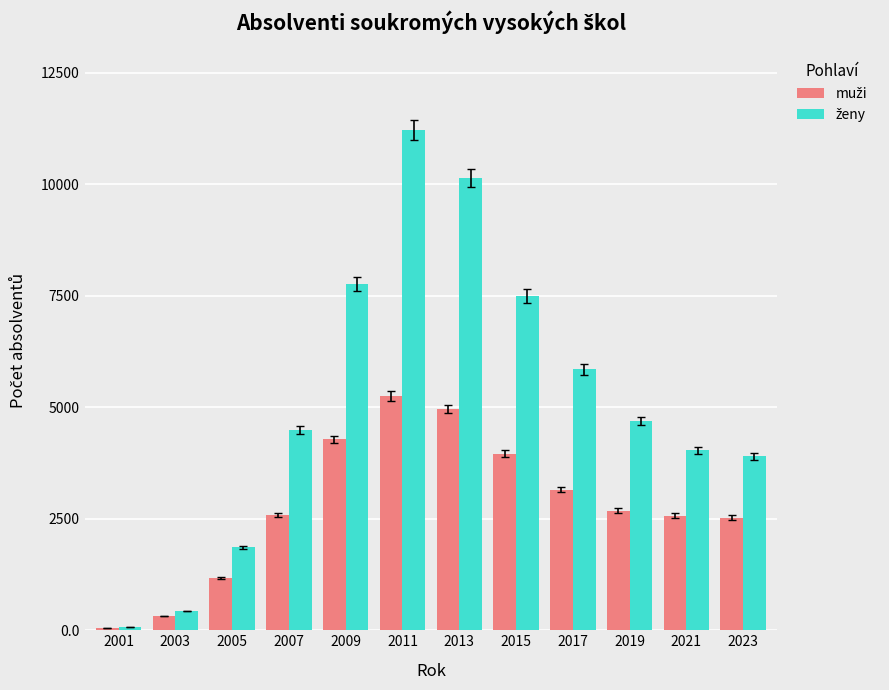

What is the difference between the highest and lowest values at 2007?

1916